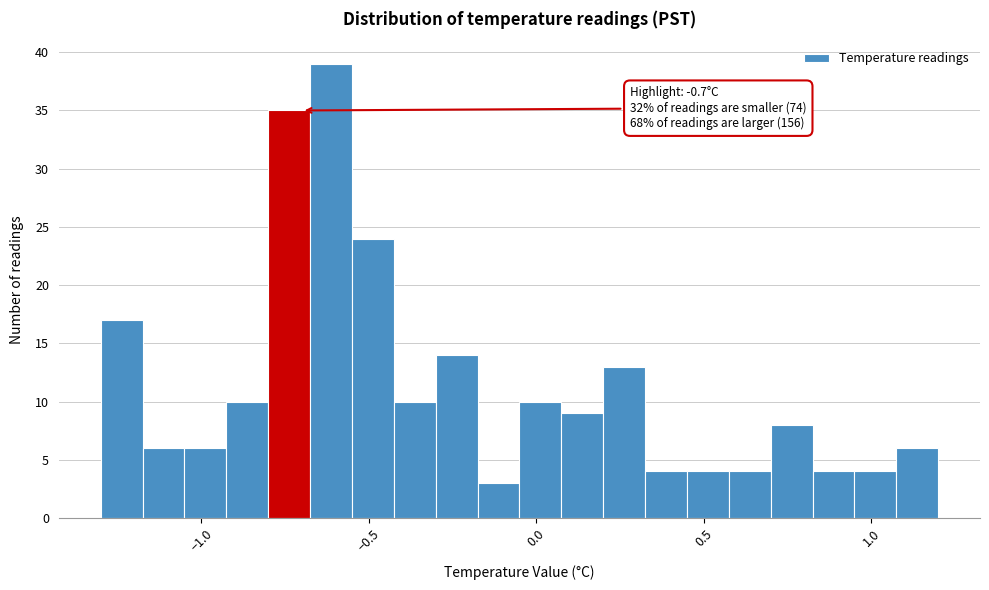

Read against the x-axis, roughly where is the centre of the tallest bar?

-0.60